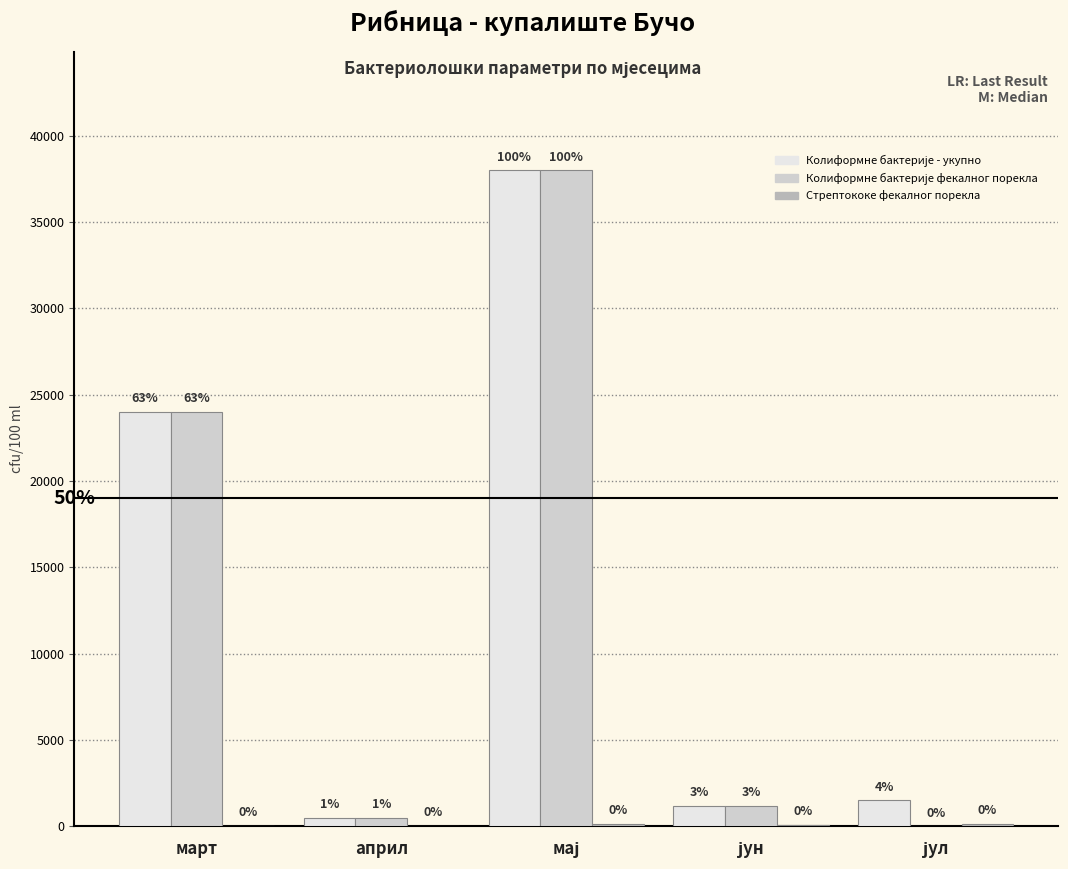

Which series changed the most between март and јун?

Колиформне бактерије - укупно